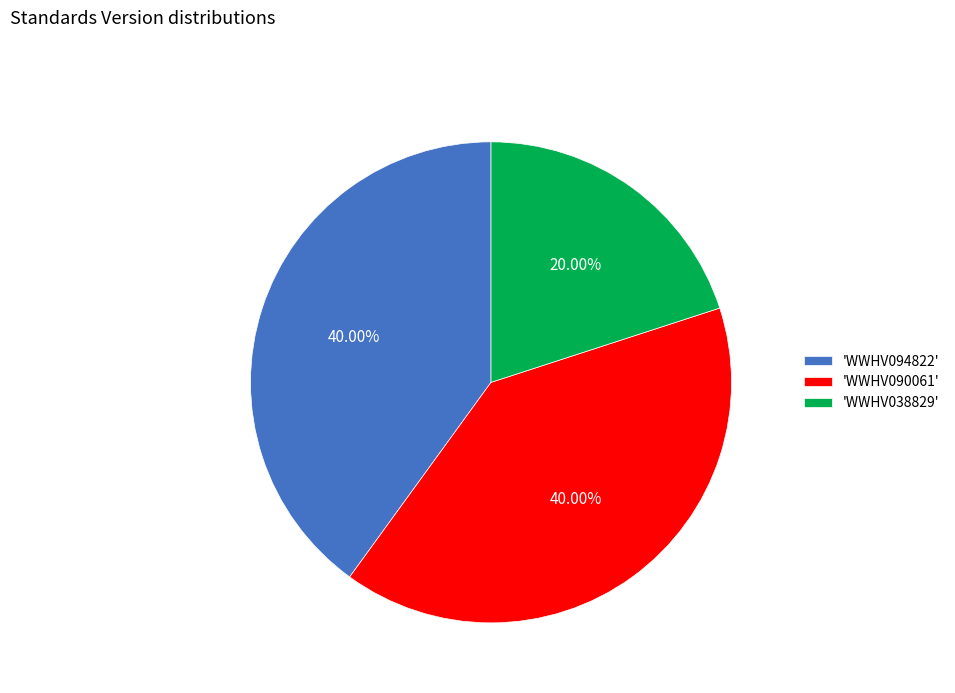

Is there any slice that represents more than half of the pie?

No